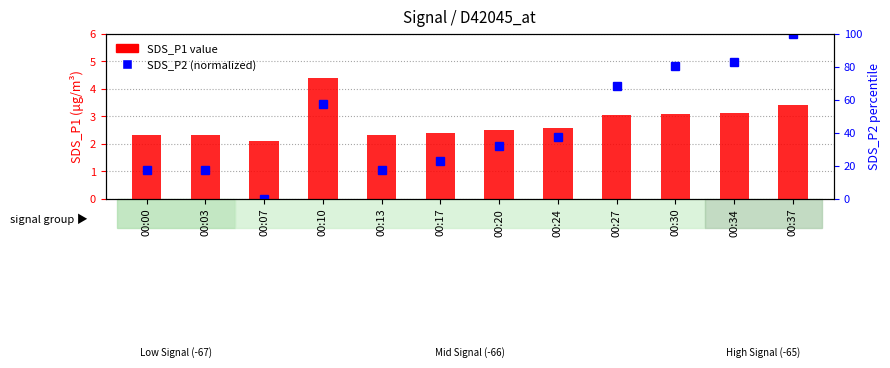

Reading left to right, transcribe all the data shown in this chart.

SDS_P1: 00:00=2.3	00:03=2.3	00:07=2.1	00:10=4.4	00:13=2.3	00:17=2.4	00:20=2.5	00:24=2.6	00:27=3.0	00:30=3.1	00:34=3.1	00:37=3.4
SDS_P2 (normalized): 00:00=17.1	00:03=17.1	00:07=0.0	00:10=57.3	00:13=17.1	00:17=23.1	00:20=31.6	00:24=37.6	00:27=68.4	00:30=80.3	00:34=82.9	00:37=100.0